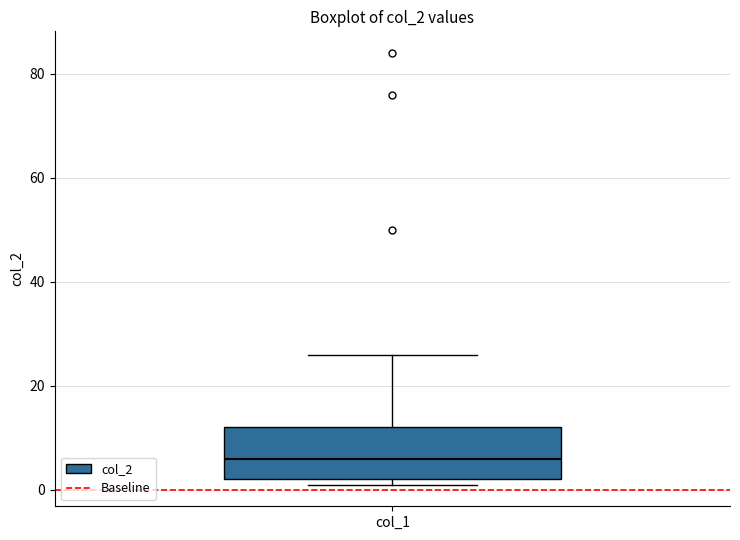

Transcribe this box plot: give where the median line is, the range the box spans, and where the two whiskers end, as read against the y-axis. The values are not printed on the chart, so give them approximately, as read against the axis.

median 6, box 2 to 12, whiskers 2 (just below the box's lower edge) to 26